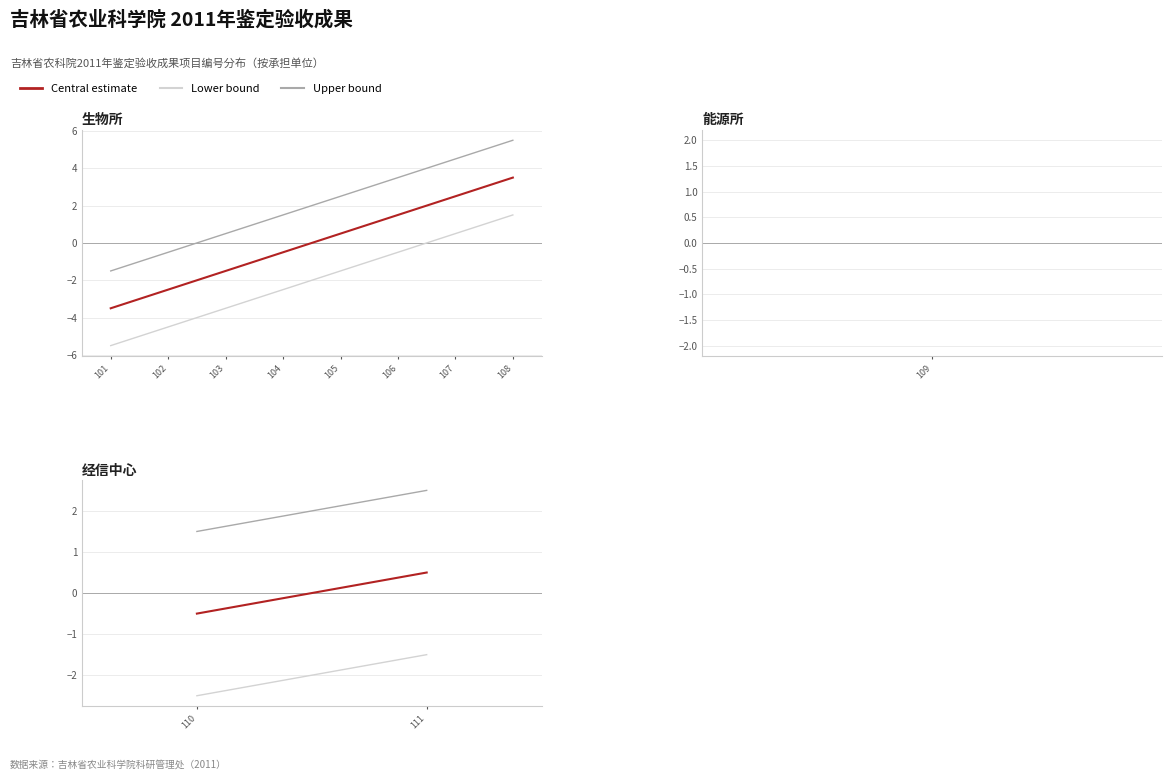

What is the lowest value of the Lower bound series?

-5.5